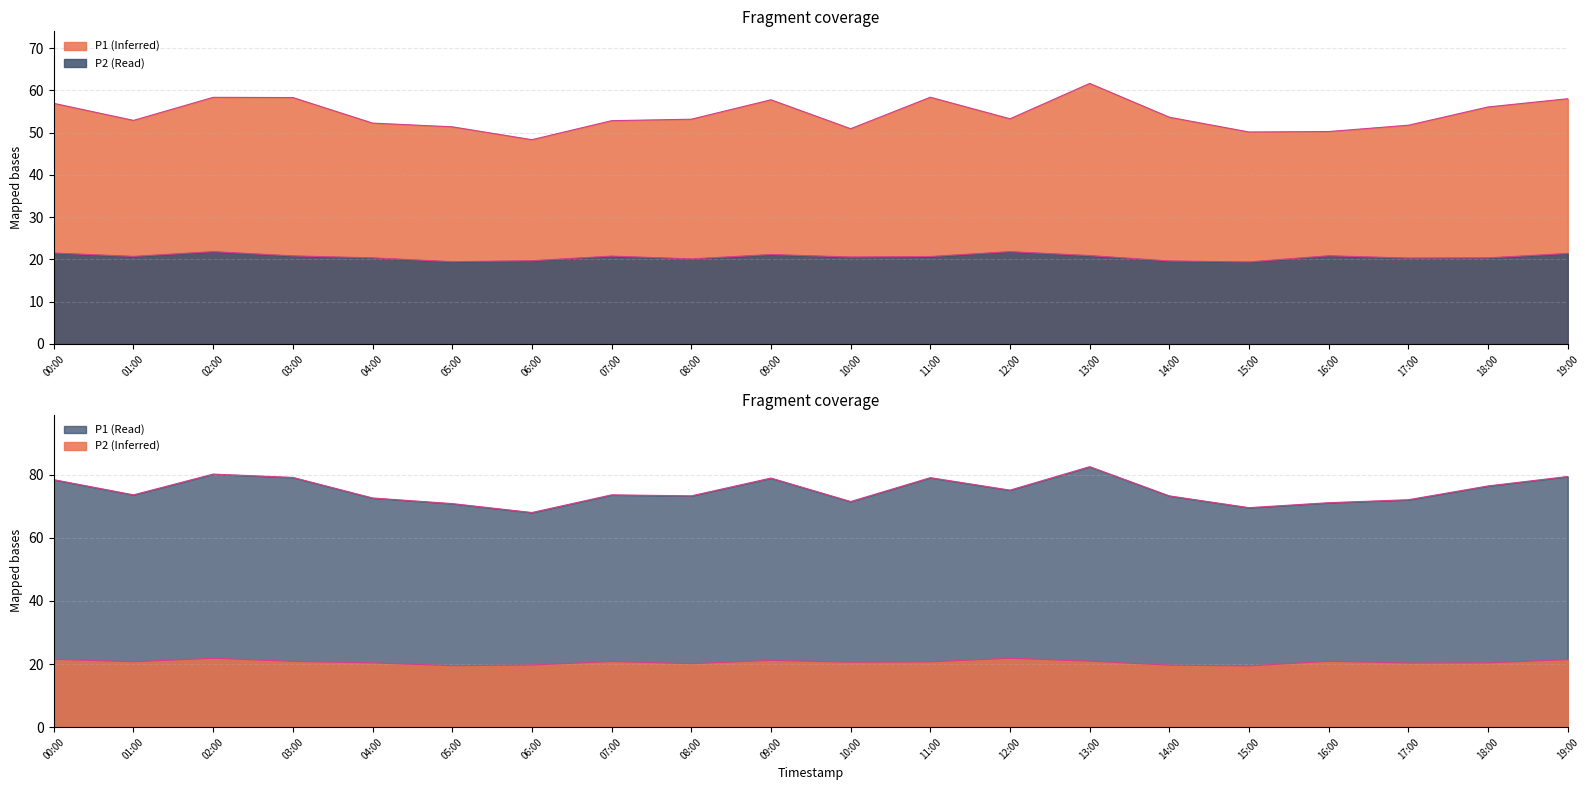

Which series has the widest spread of values?

P1